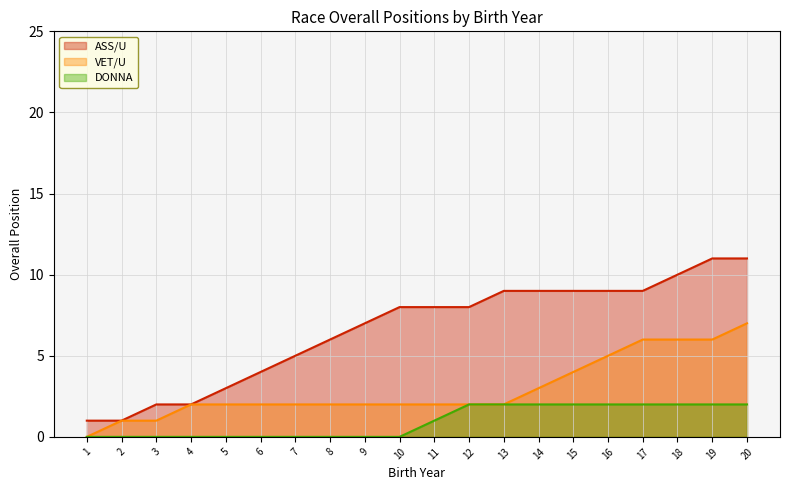

True or false: DONNA and ASS/U cross at least once.

False